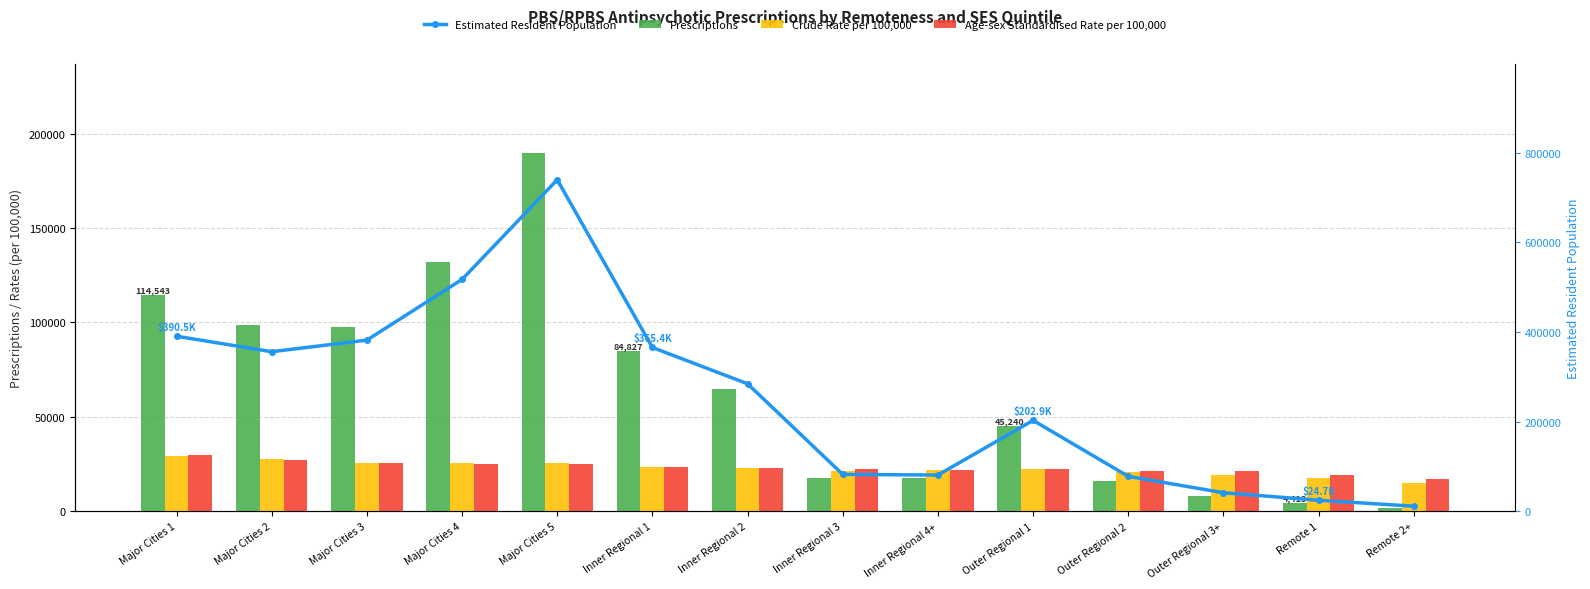

At how many categories does at least one series exceed 21754?

13